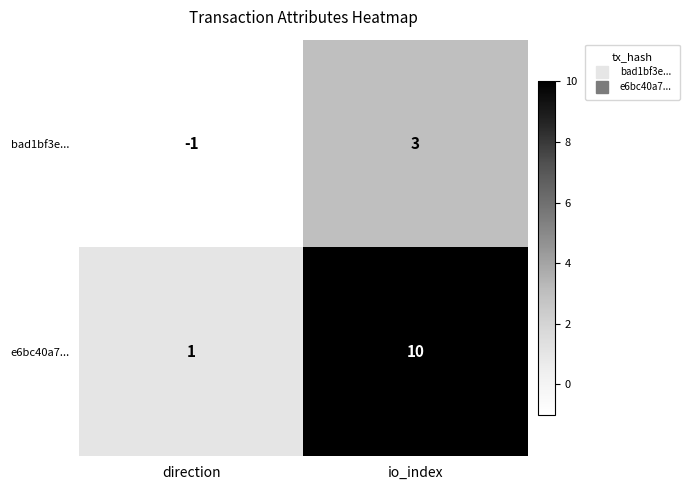

At which label is e6bc40a7... closest to 5?

direction